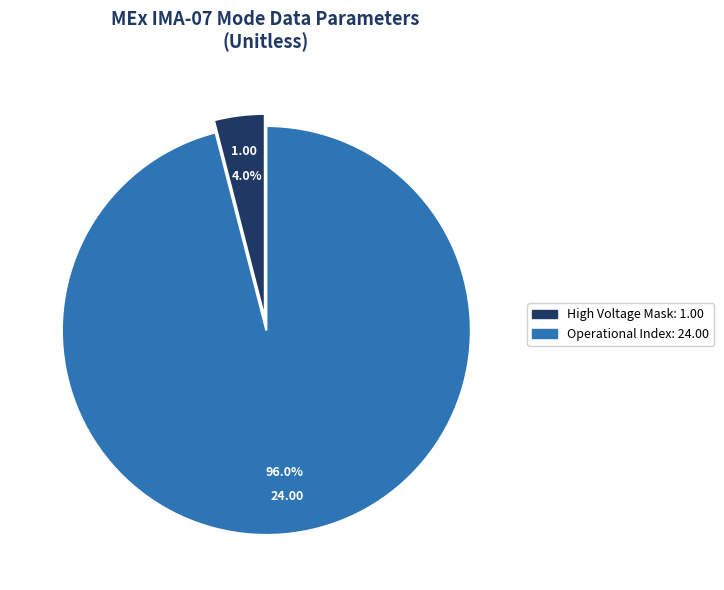

Does any single category account for the majority?

Yes